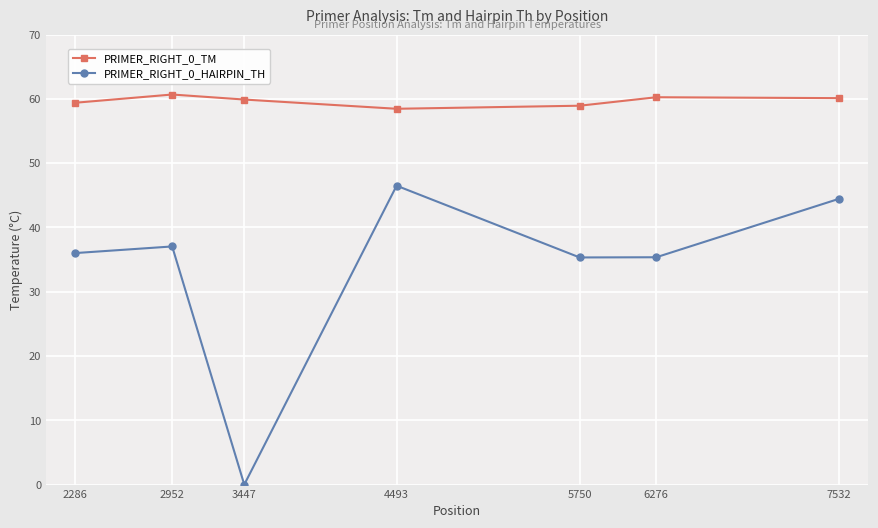

Is the value of PRIMER_RIGHT_0_HAIRPIN_TH at 2286 greater than the value of PRIMER_RIGHT_0_TM at 5750?

No